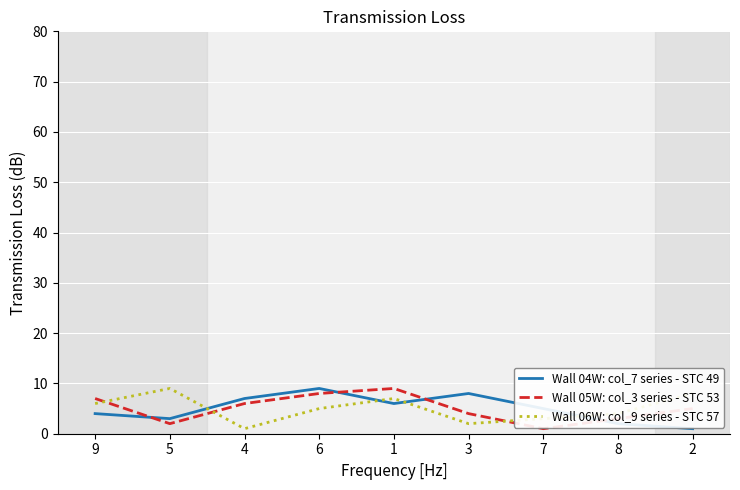

Is the value of Wall 05W: col_3 series - STC 53 at 7 greater than the value of Wall 06W: col_9 series - STC 57 at 8?

No